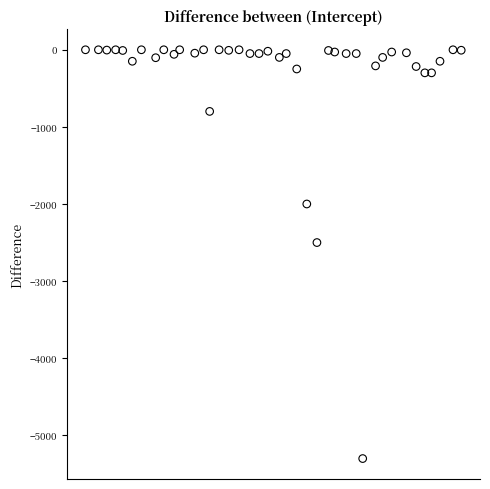

What Y value in the scatter plot is closest to -2650?

-2500